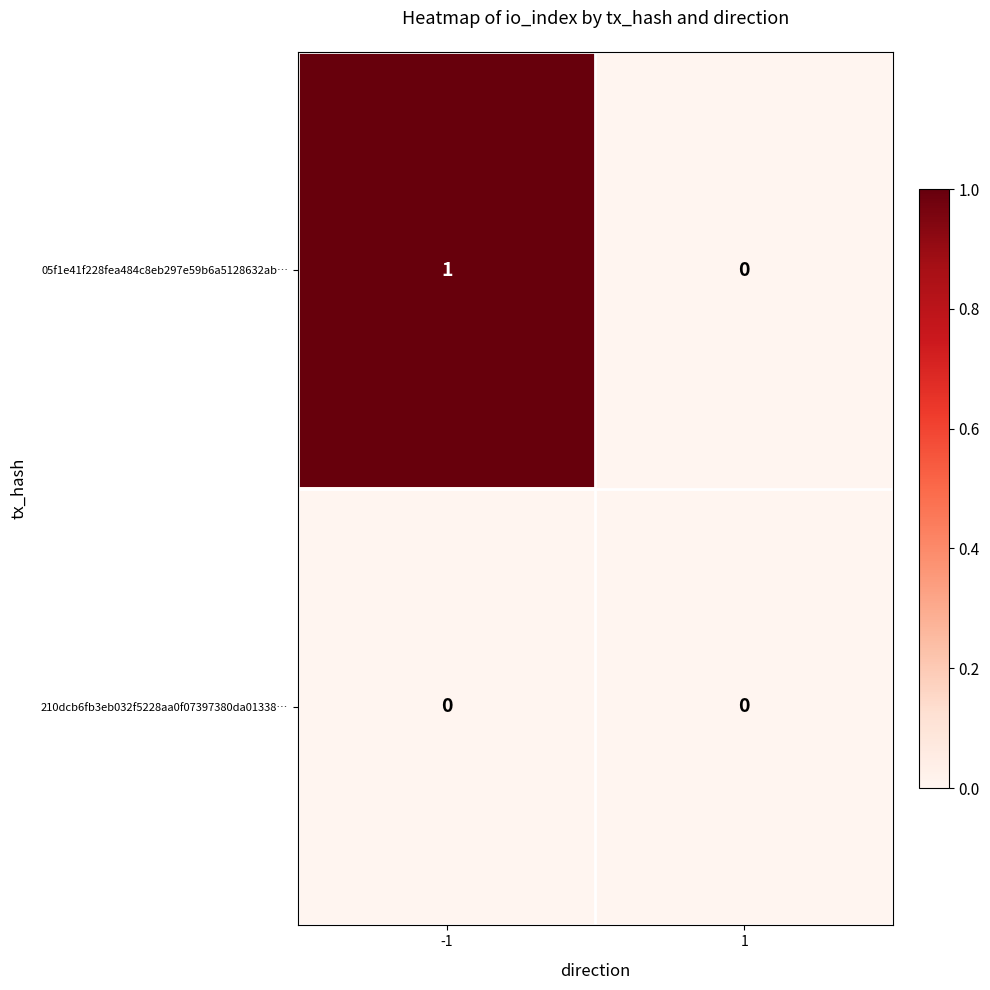

Reading right to left, extract all data points from this chart.

05f1e41f228fea484c8eb297e59b6a5128632ab…: 1=0	-1=1
210dcb6fb3eb032f5228aa0f07397380da01338…: 1=0	-1=0